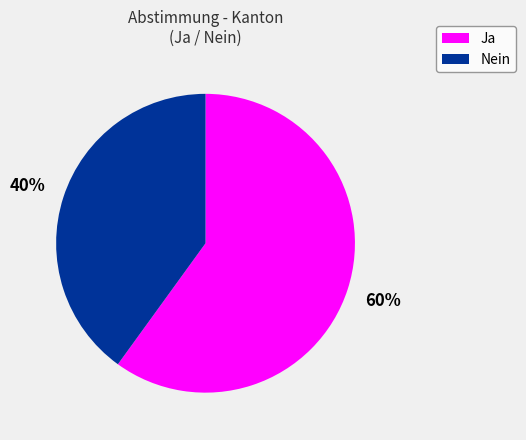

Which category has the biggest portion of the pie?

Ja